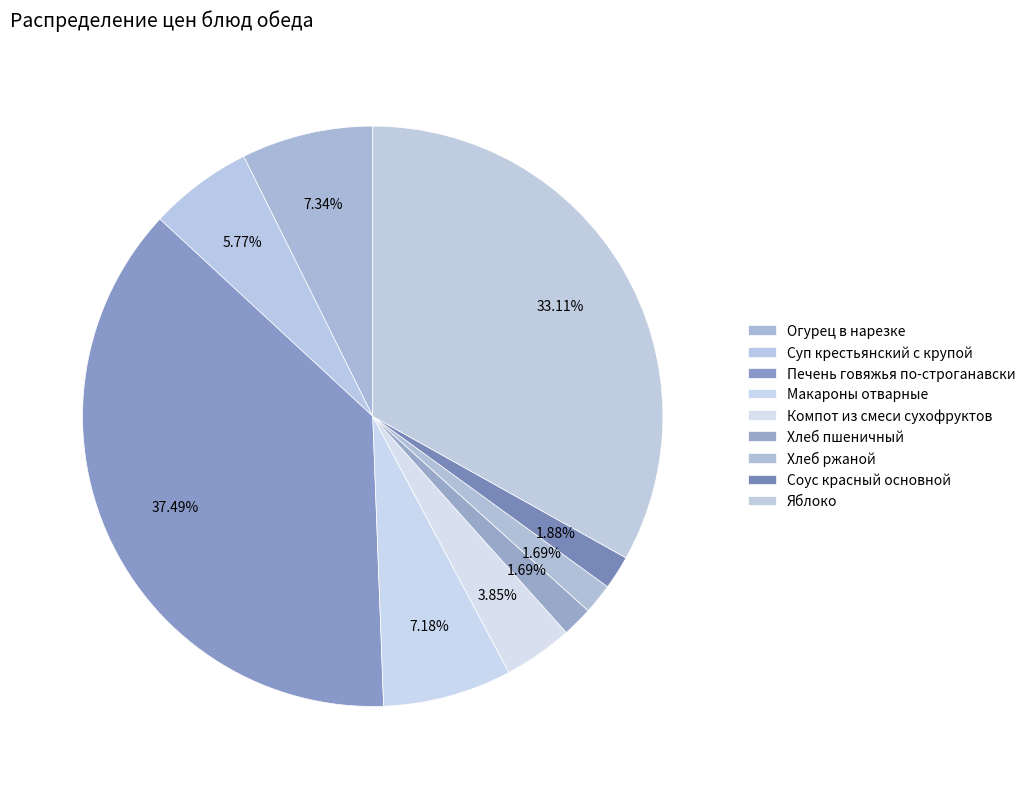

To the nearest percent, what percentage of the pie is Печень говяжья по-строганавски?

37%